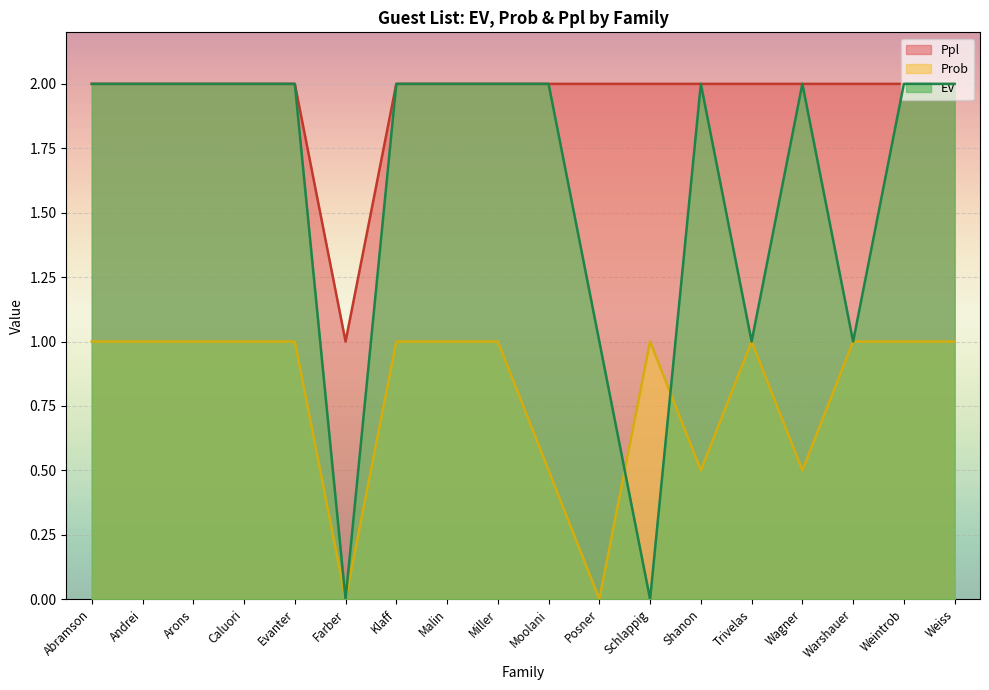

How many lines are shown in the chart?

3